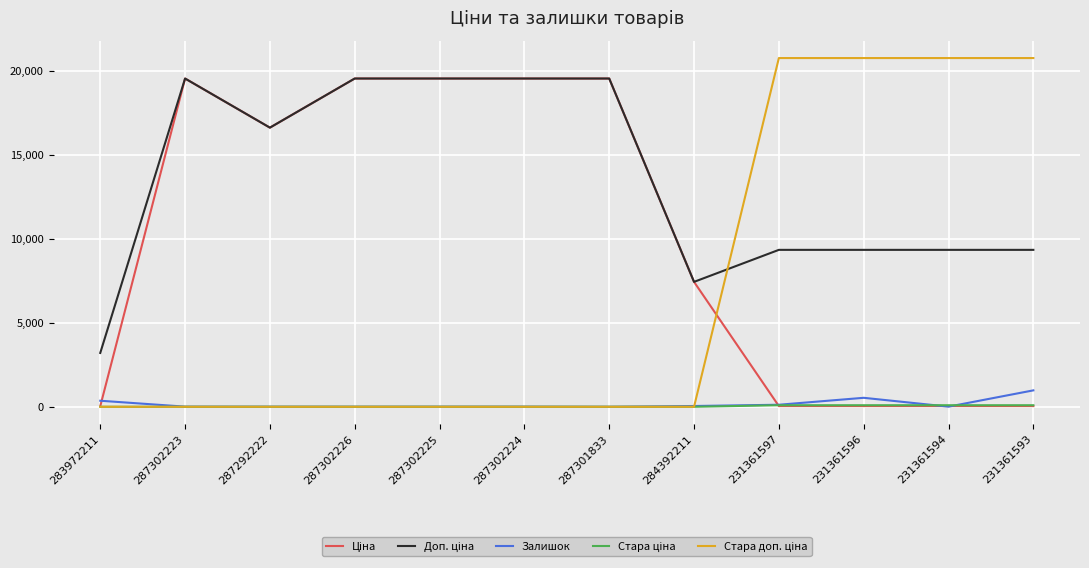

At how many categories does at least one series exceed 12129?

10